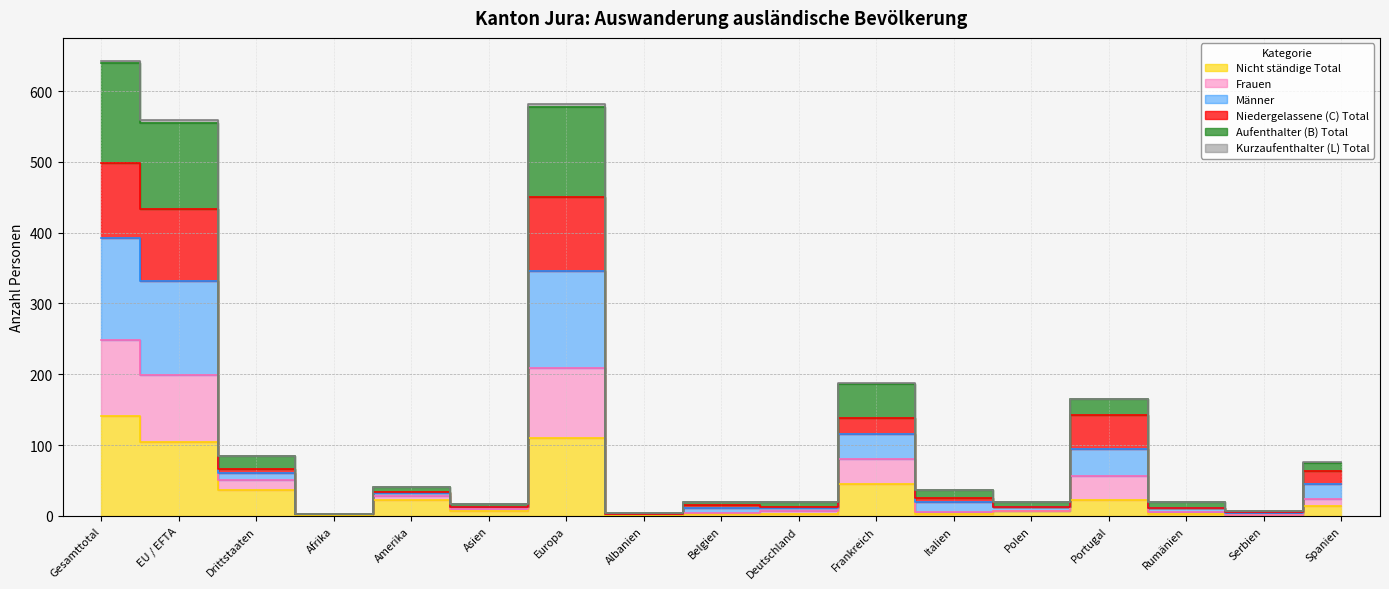

At which label does Nicht ständige Total first exceed 7?

Gesamttotal